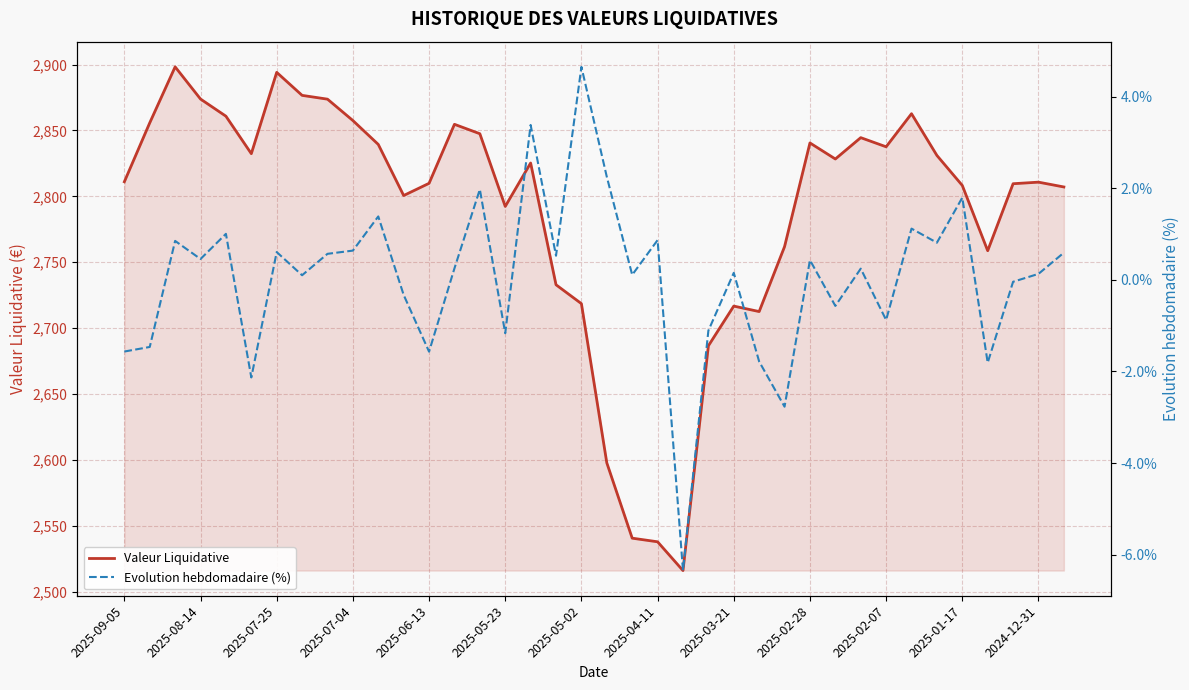

What is the difference between the second highest and minimum values in the Valeur Liquidative series?

377.9